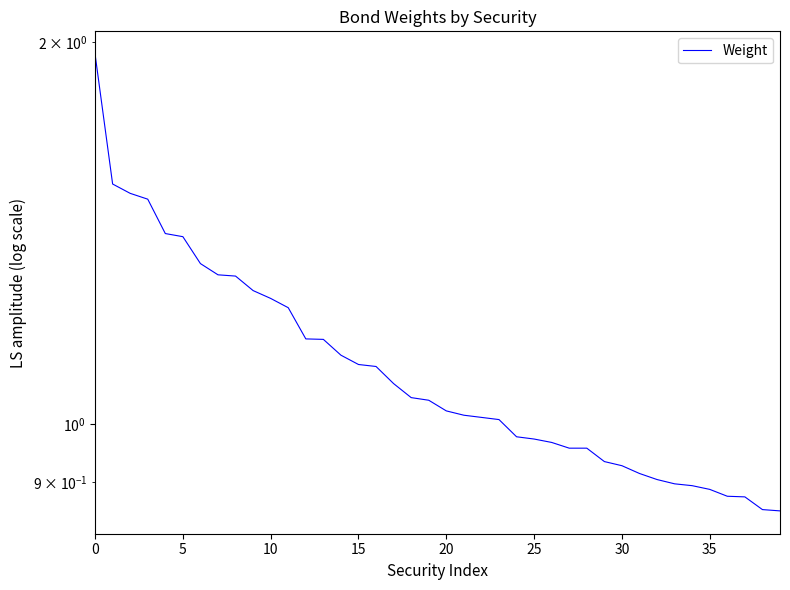

What is the label of the 20th point from the left?

19